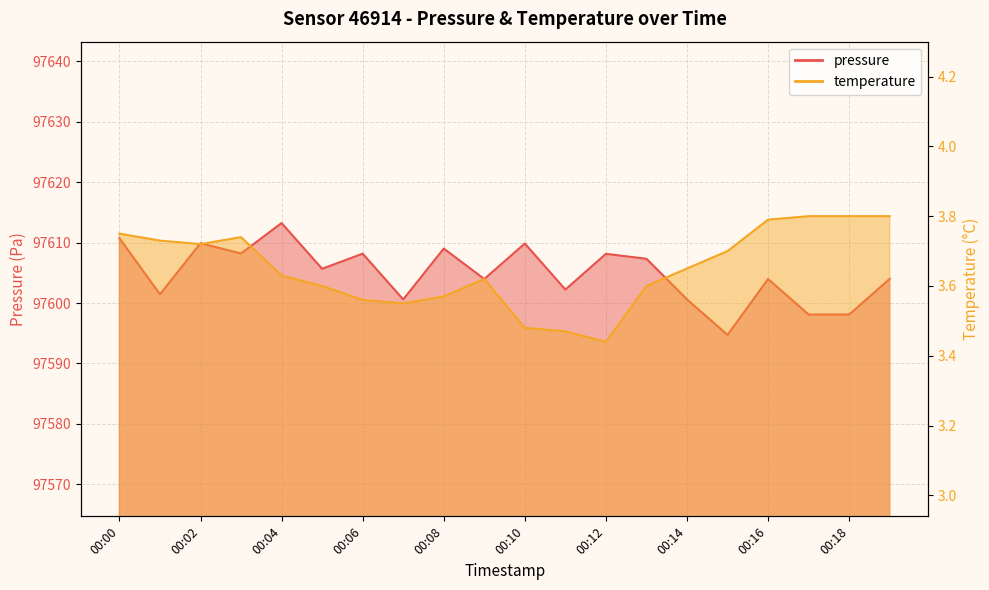

What is the maximum value for pressure?

97613.2